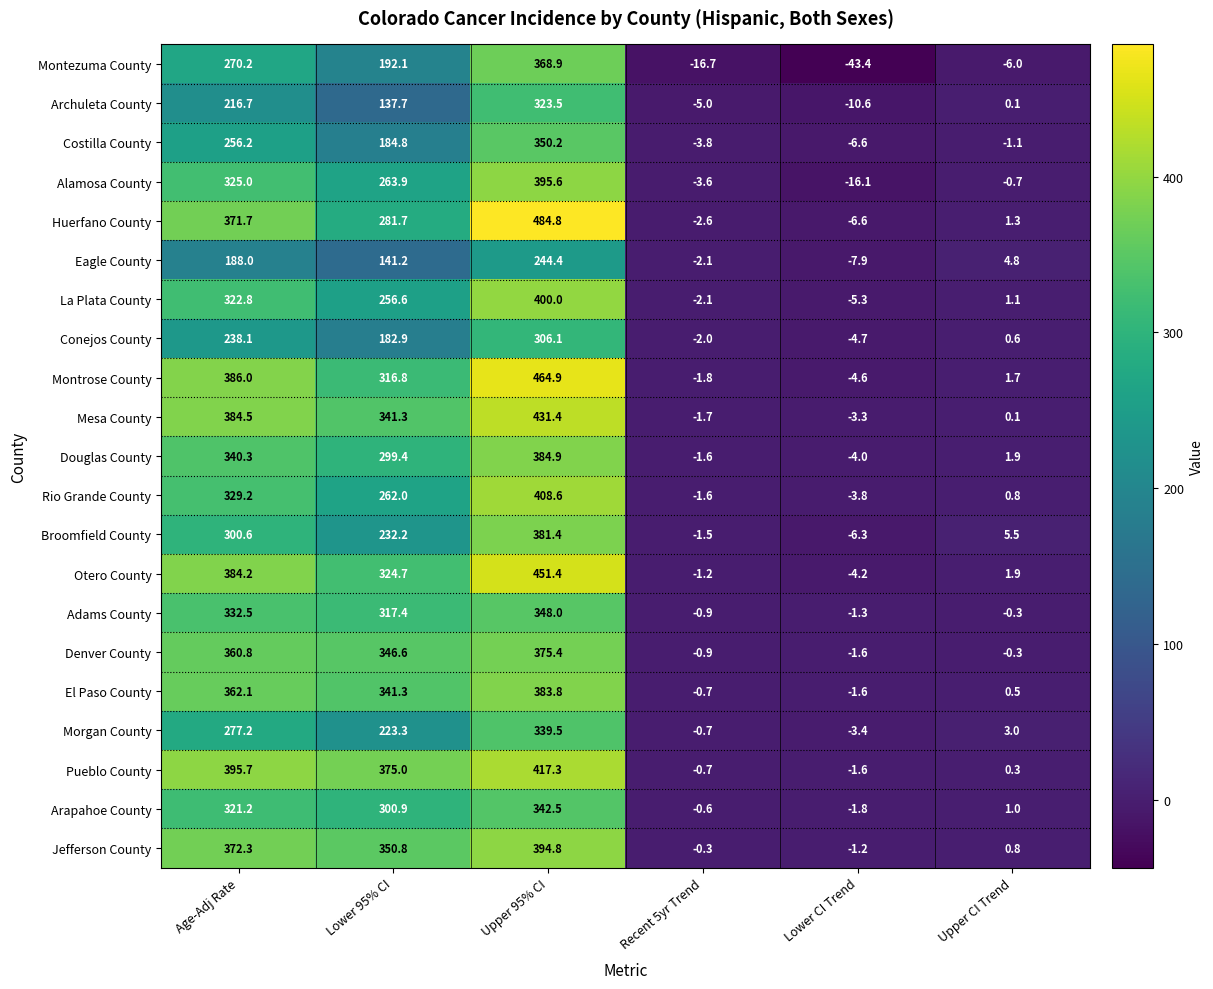

What is the difference between the maximum and second lowest values in the Montezuma County series?

385.6